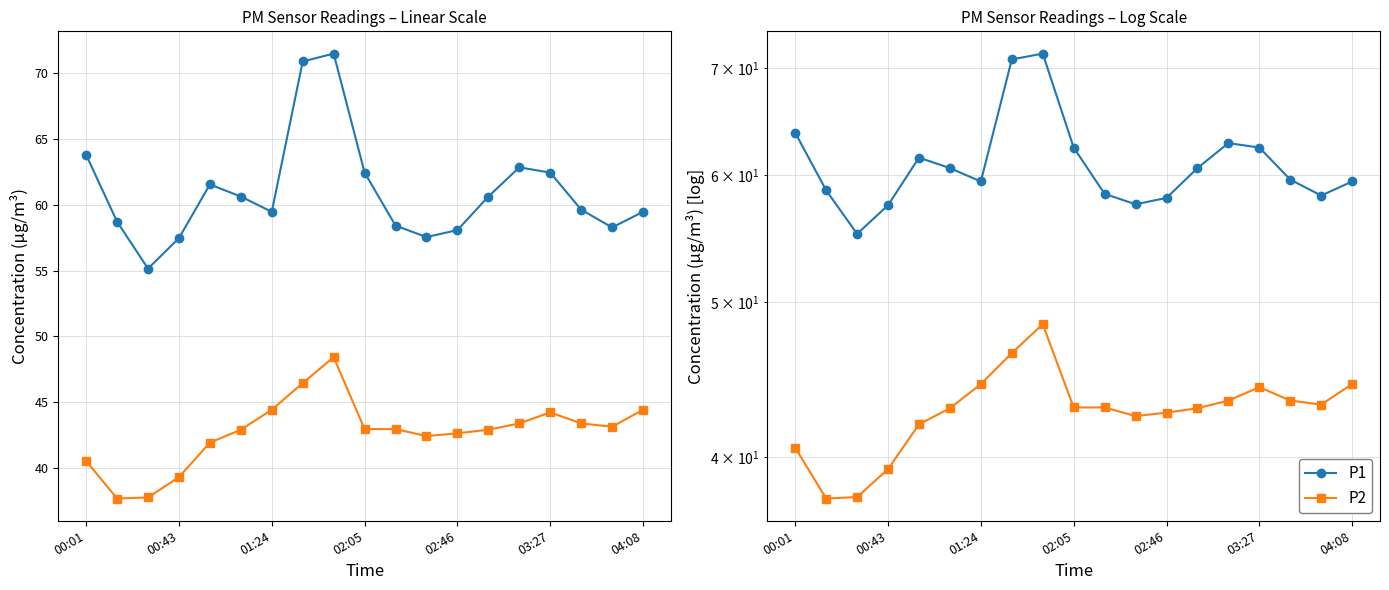

What is the average value of the P1 series?

61.0